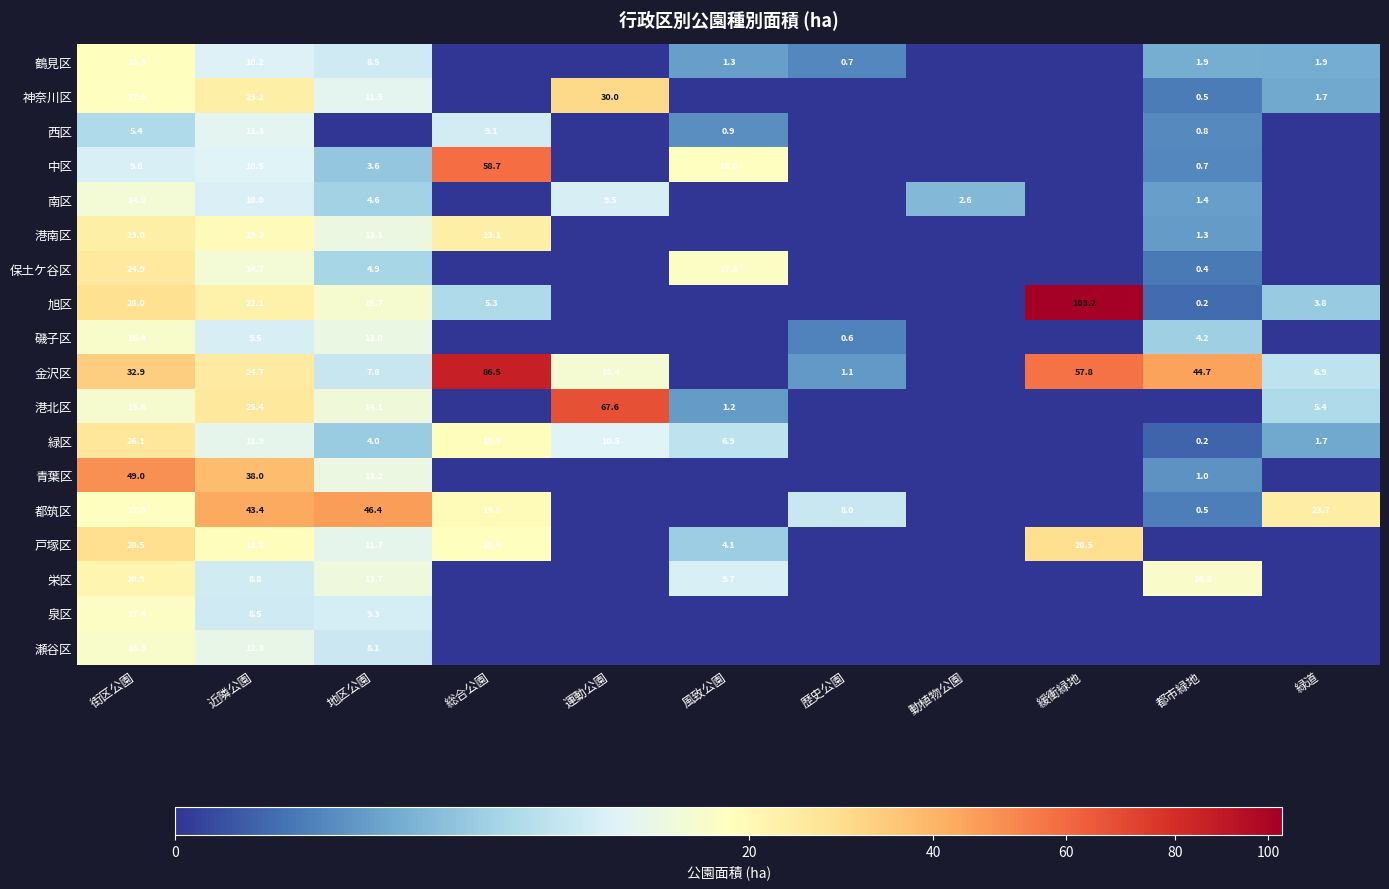

Between 近隣公園 and 風致公園, which is larger?

近隣公園